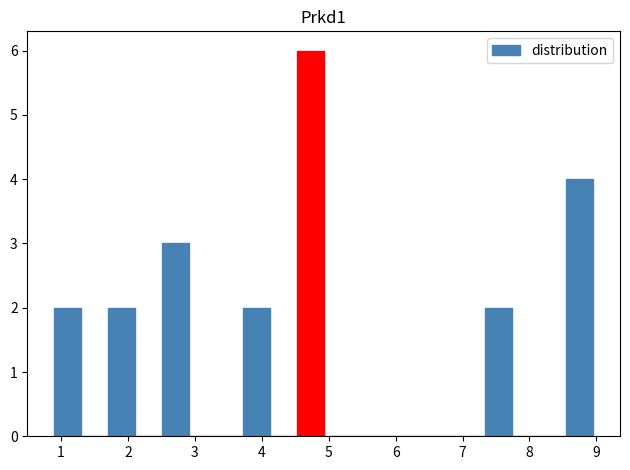

Reading left to right, list every bar in this chart as the range it spans on the x-axis followed by its height. Neither the bar edges nor the heights are printed on the chart, so give them approximately, as read against the axes.

0.9 to 1.3: 2
1.3 to 1.7: 0
1.7 to 2.1: 2
2.1 to 2.5: 0
2.5 to 2.9: 3
2.9 to 3.3: 0
3.3 to 3.7: 0
3.7 to 4.1: 2
4.1 to 4.5: 0
4.5 to 4.9: 6
4.9 to 5.3: 0
5.3 to 5.7: 0
5.7 to 6.1: 0
6.1 to 6.5: 0
6.5 to 6.9: 0
6.9 to 7.3: 0
7.3 to 7.7: 2
7.7 to 8.1: 0
8.1 to 8.5: 0
8.5 to 9.0: 4